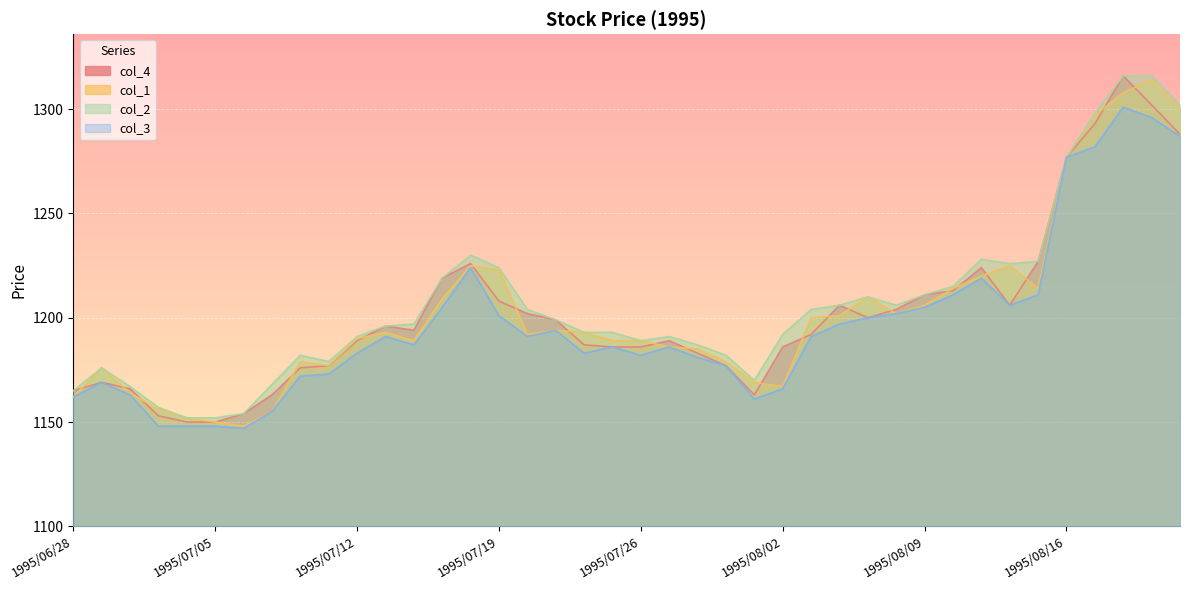

At which category is the sum across all series the highest?

1995/08/18